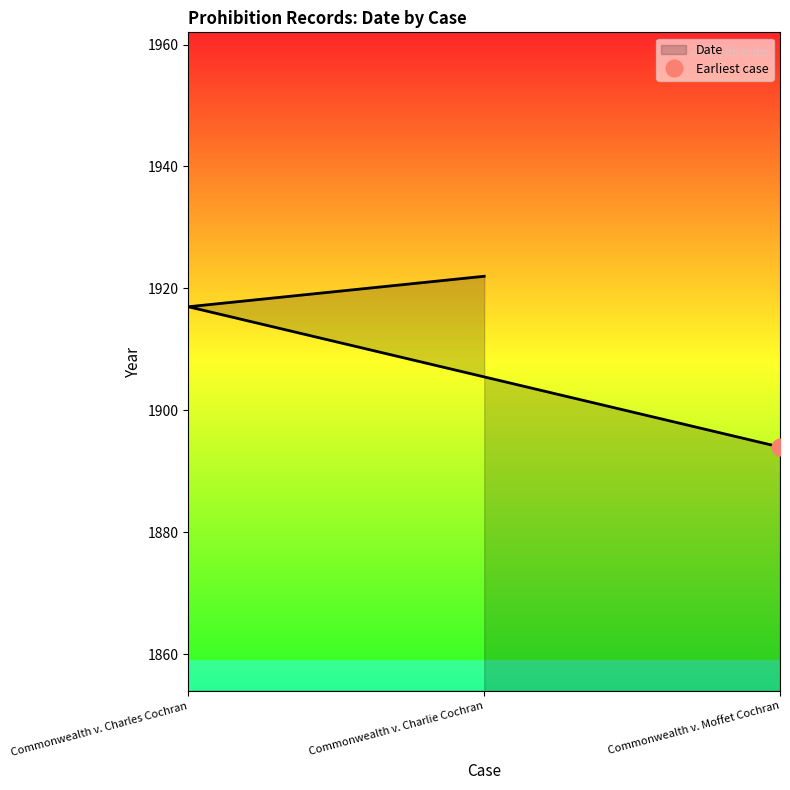

What is the sum of all values?

5733